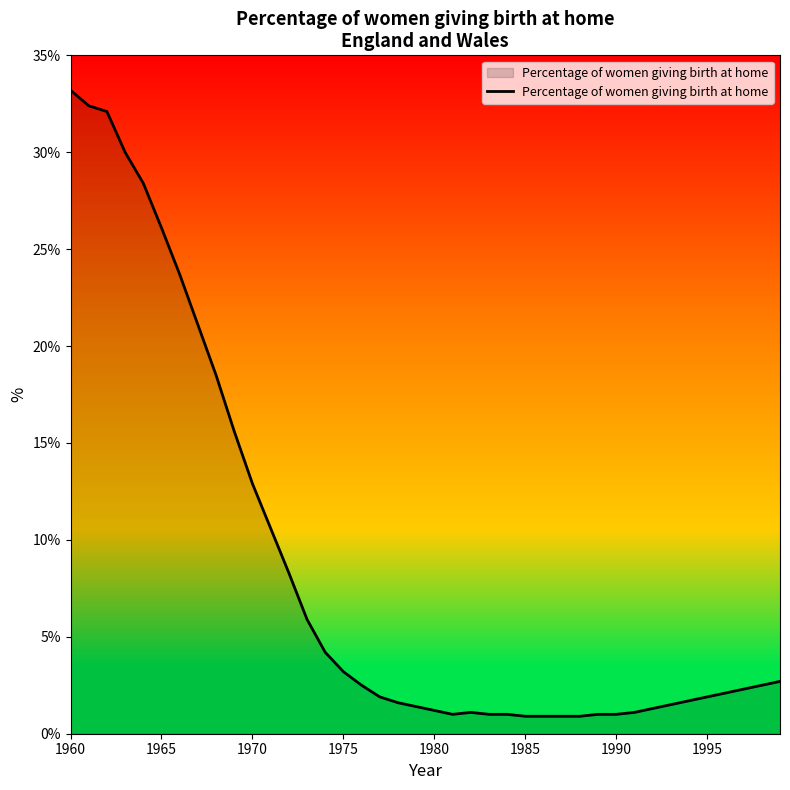

What is the difference between the maximum and minimum values?

32.3